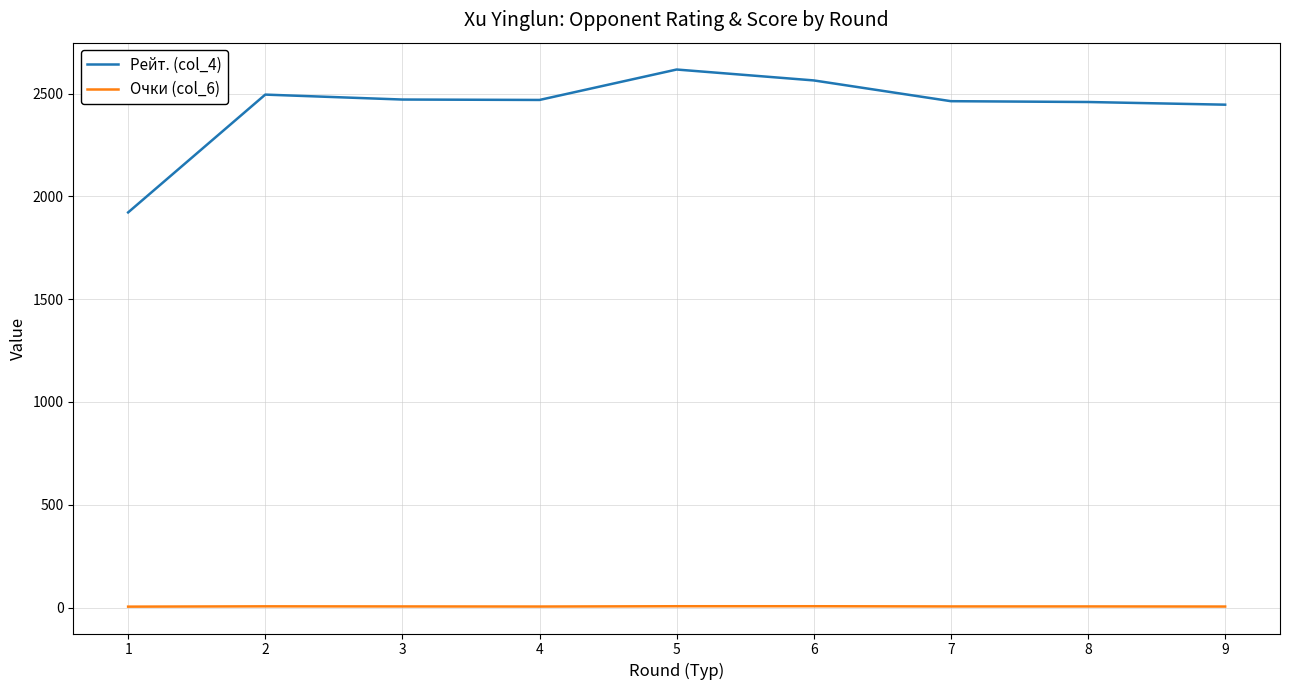

True or false: Очки (col_6) and Рейт. (col_4) cross at least once.

False